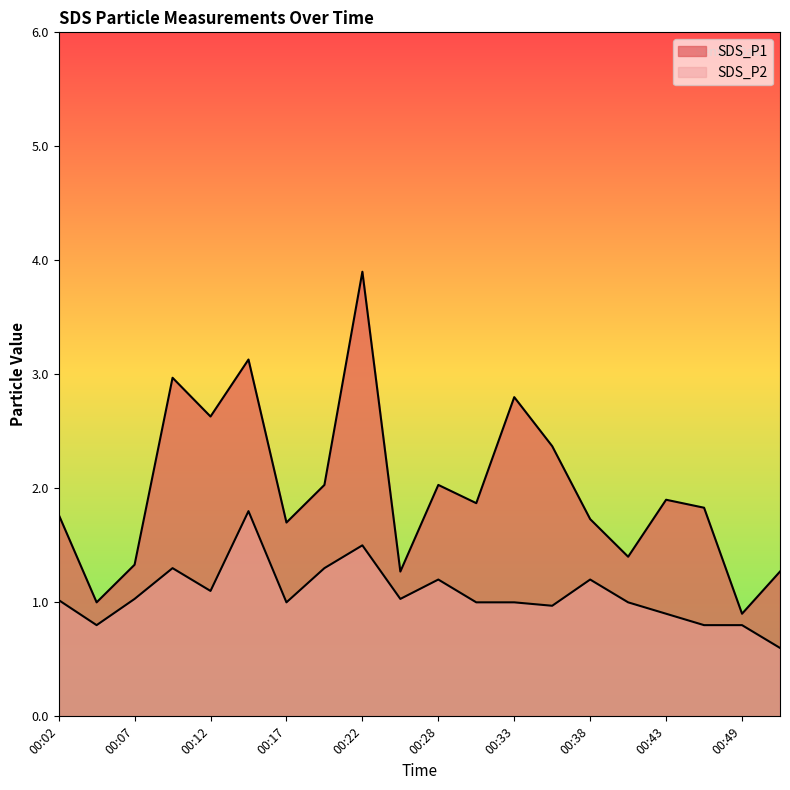

What is the average value of the SDS_P2 series?

1.1